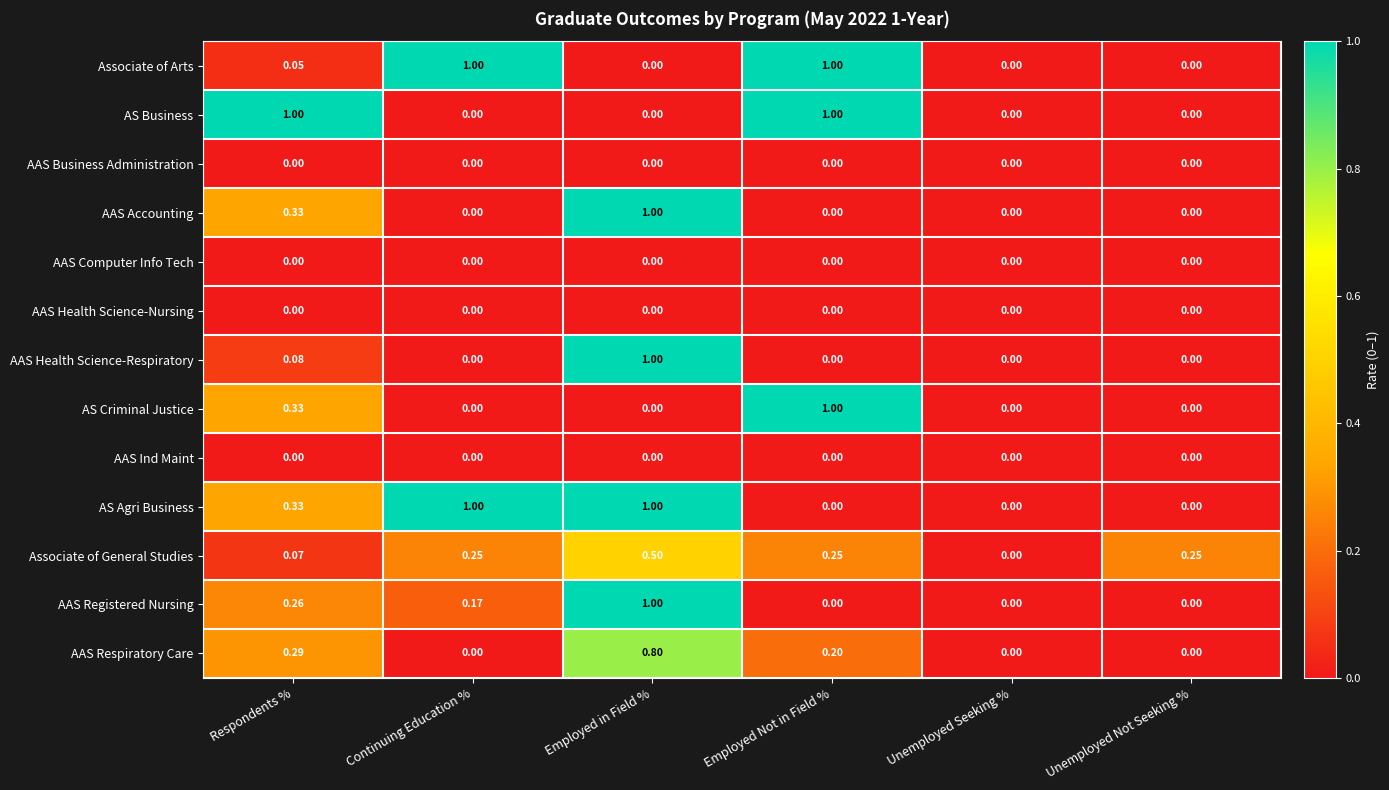

What is the maximum value shown in the chart?

1.0